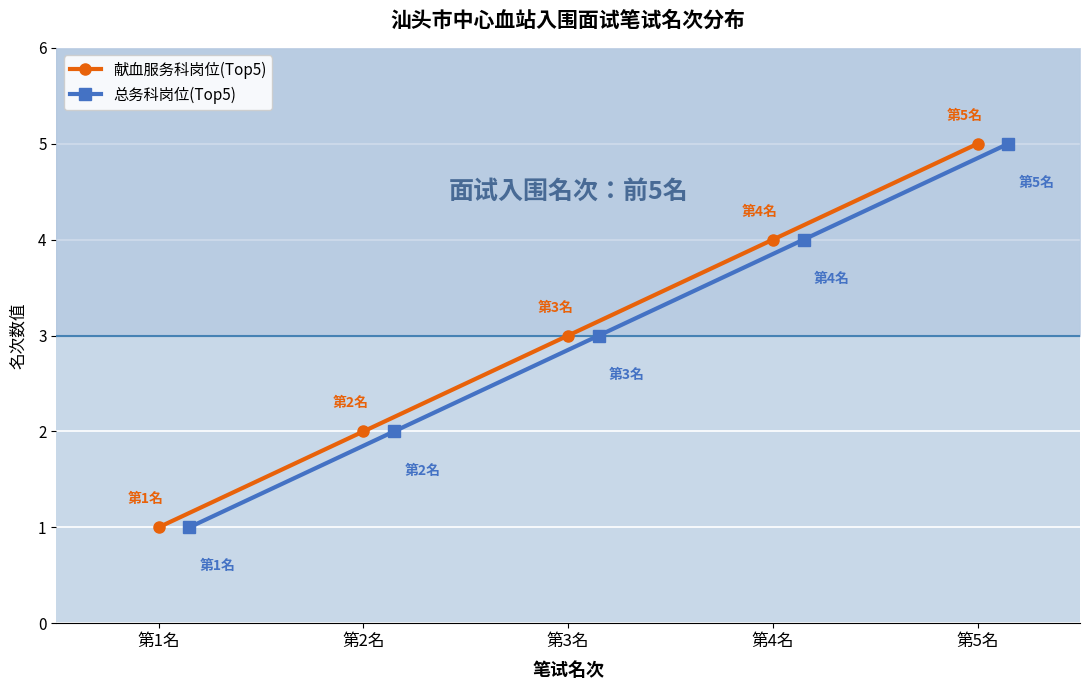

What value does the 献血服务科岗位(Top5) series have at 第5名?

5